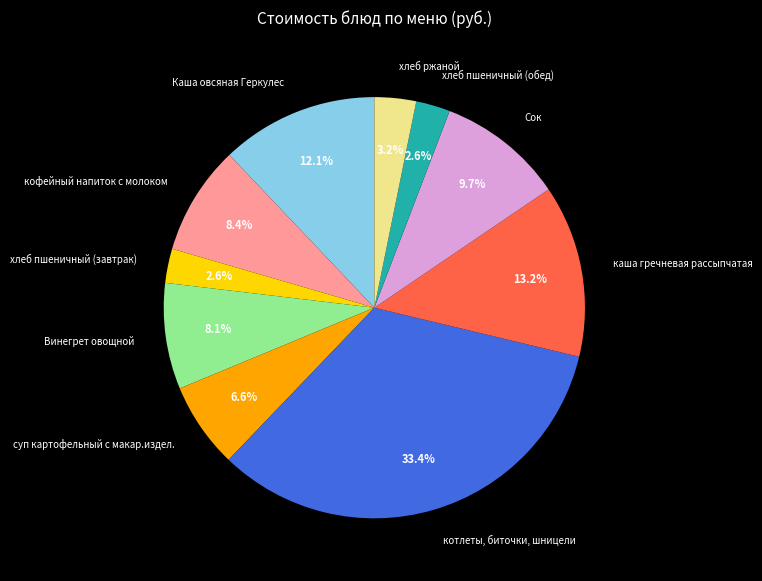

Is it true that суп картофельный с макар.издел. is 7% of the pie?

True